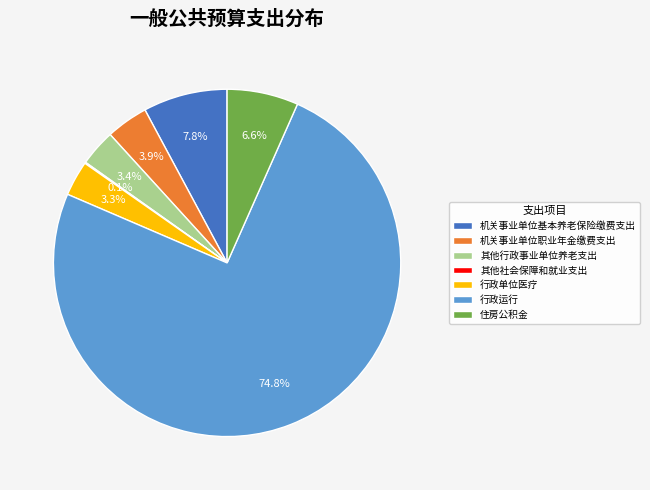

To the nearest percent, what is the average slice percentage?

14%